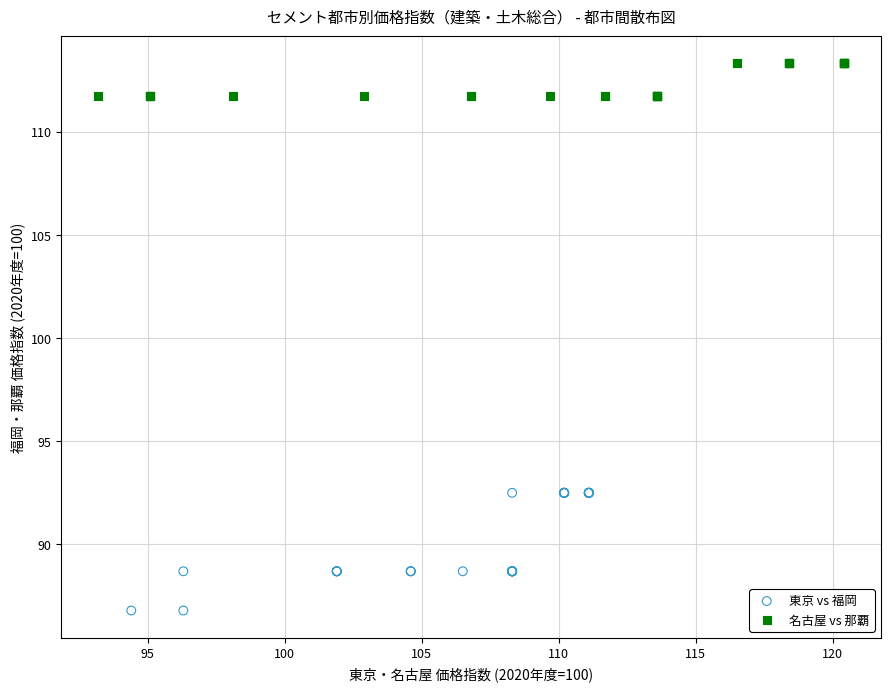

Which series has the largest Y range (max minus min)?

東京 vs 福岡